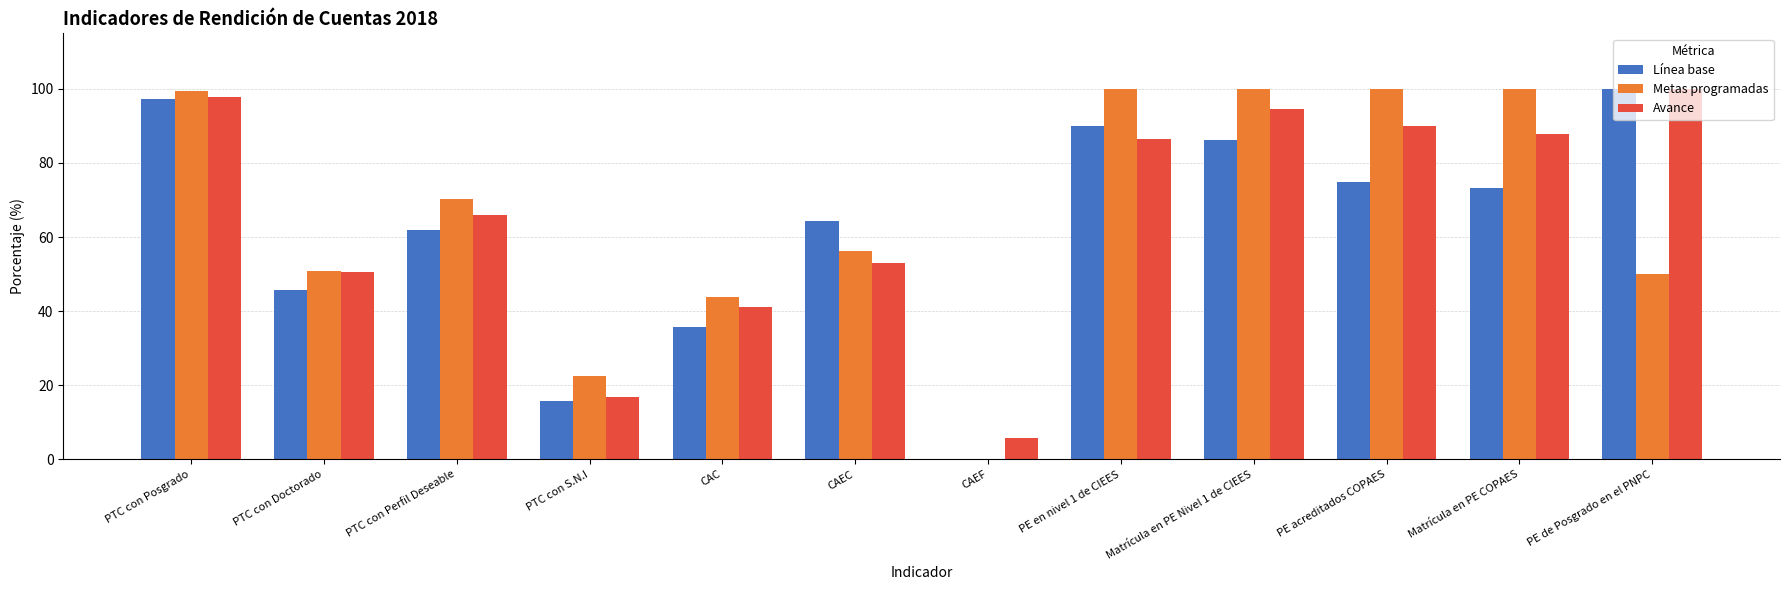

Is it true that Línea base equals 75.0 at PE acreditados COPAES?

True